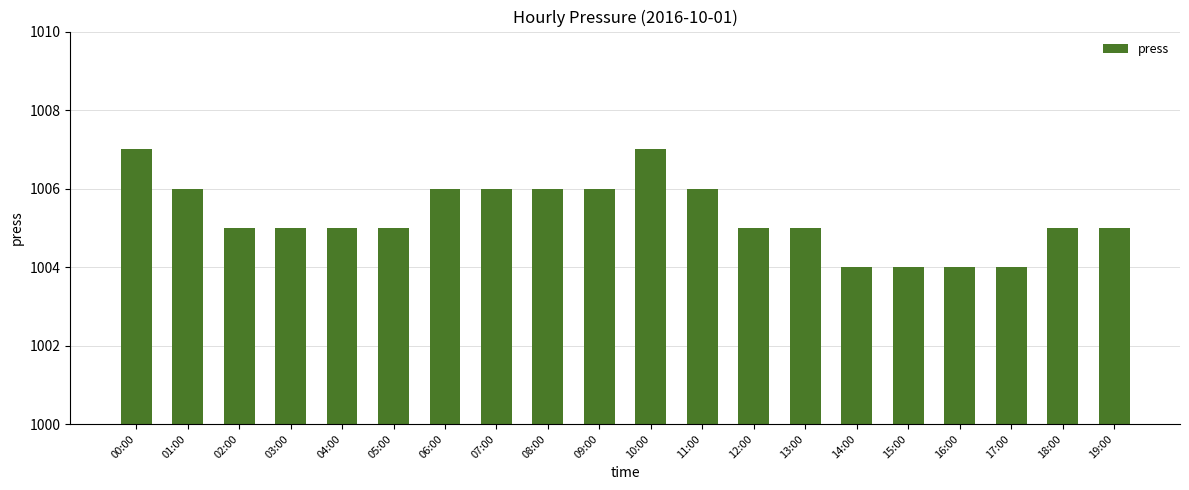

What is the difference between the maximum and second lowest values?

3